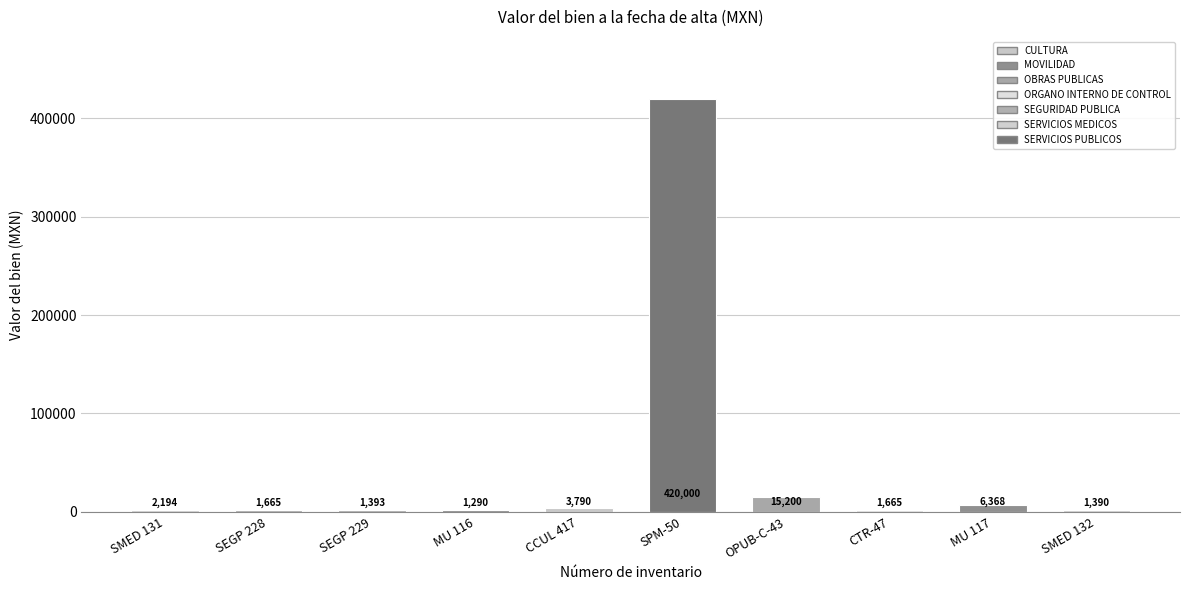

What is the approximate value at SMED 131?

2194.0